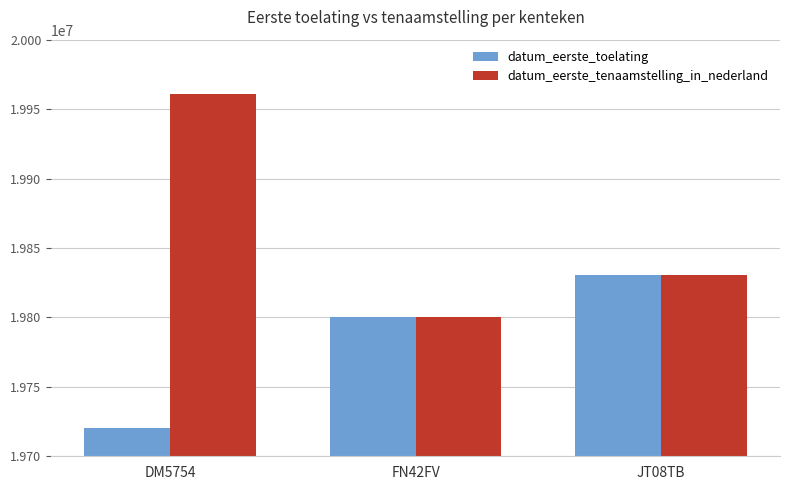

How many groups of bars are there?

3